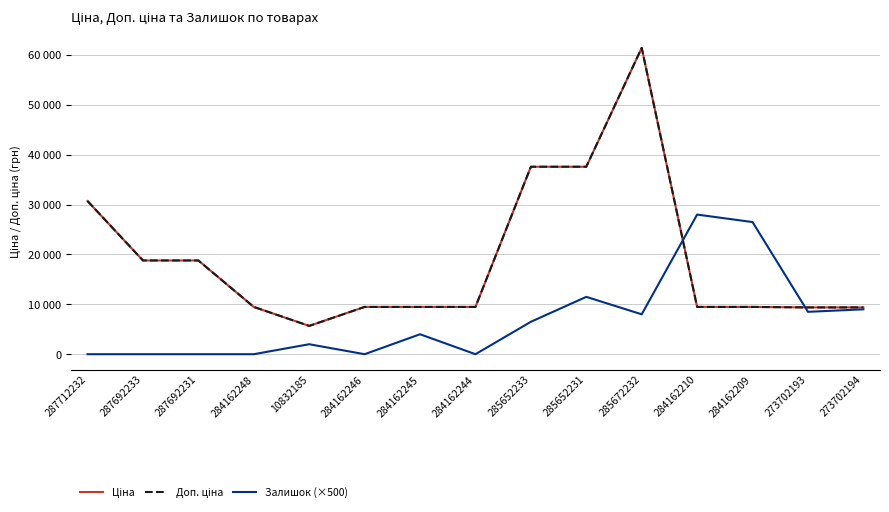

What is the label of the 11th point from the right?

10832185